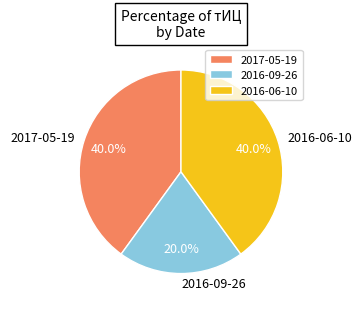

Between 2017-05-19 and 2016-09-26, which is larger?

2017-05-19